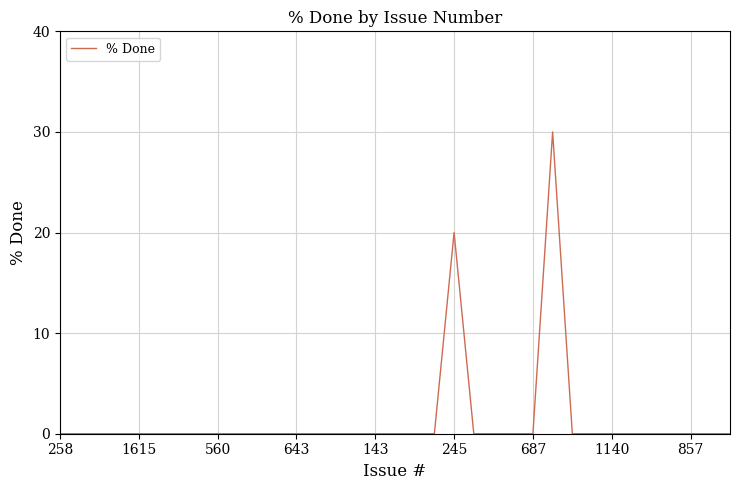

What is the sum of all values?

50